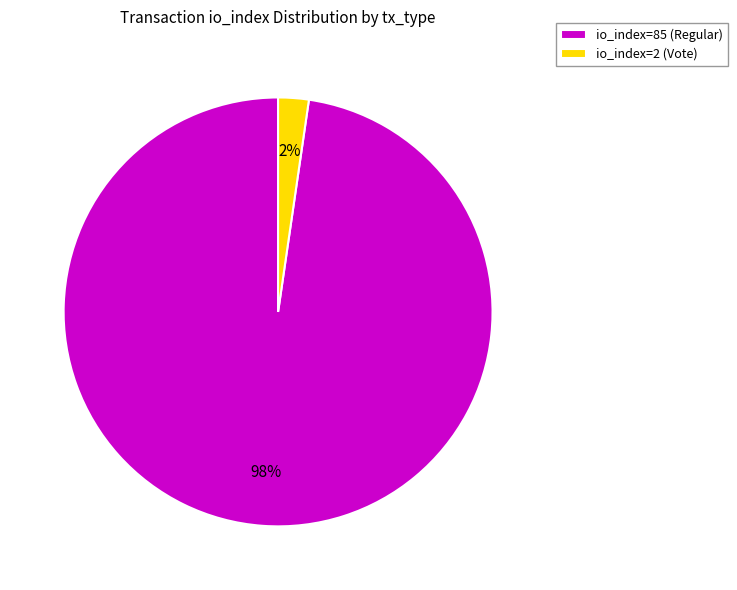

Does any single category account for the majority?

Yes